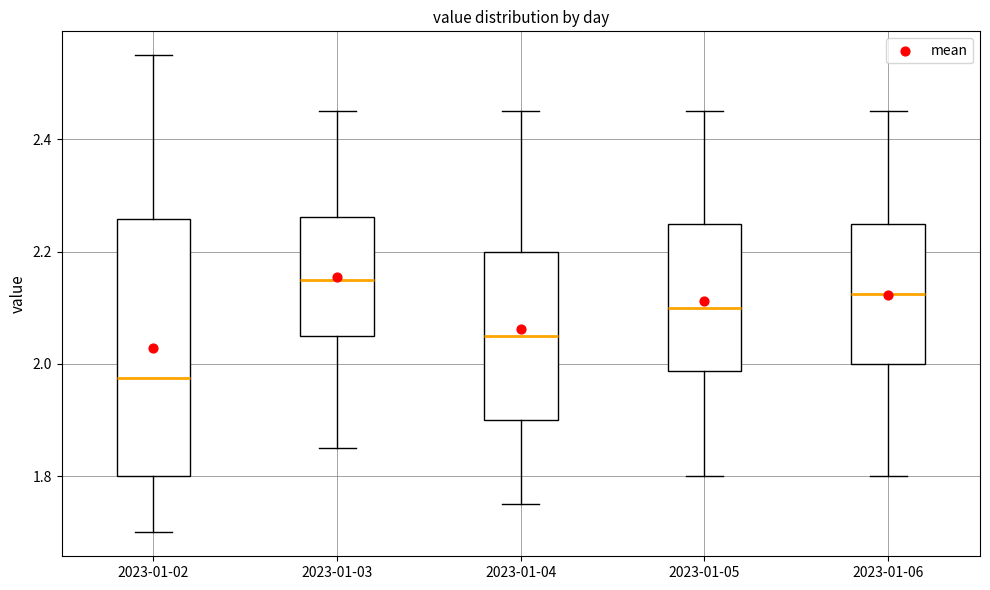

Which box has the lowest median line?

2023-01-02